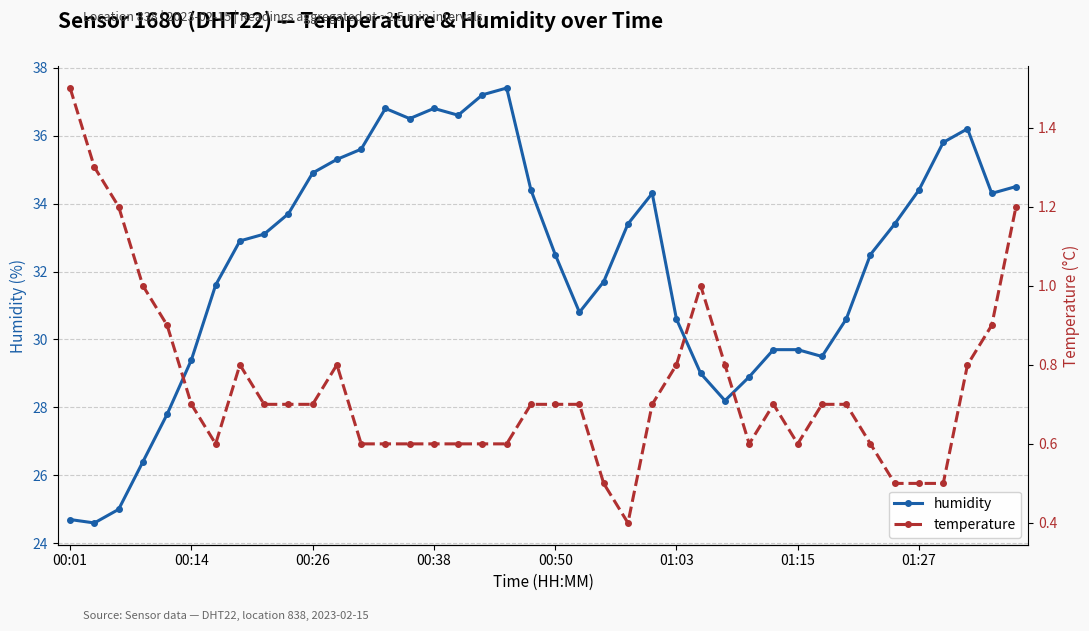

How many interior local peaks does the temperature series have?

4